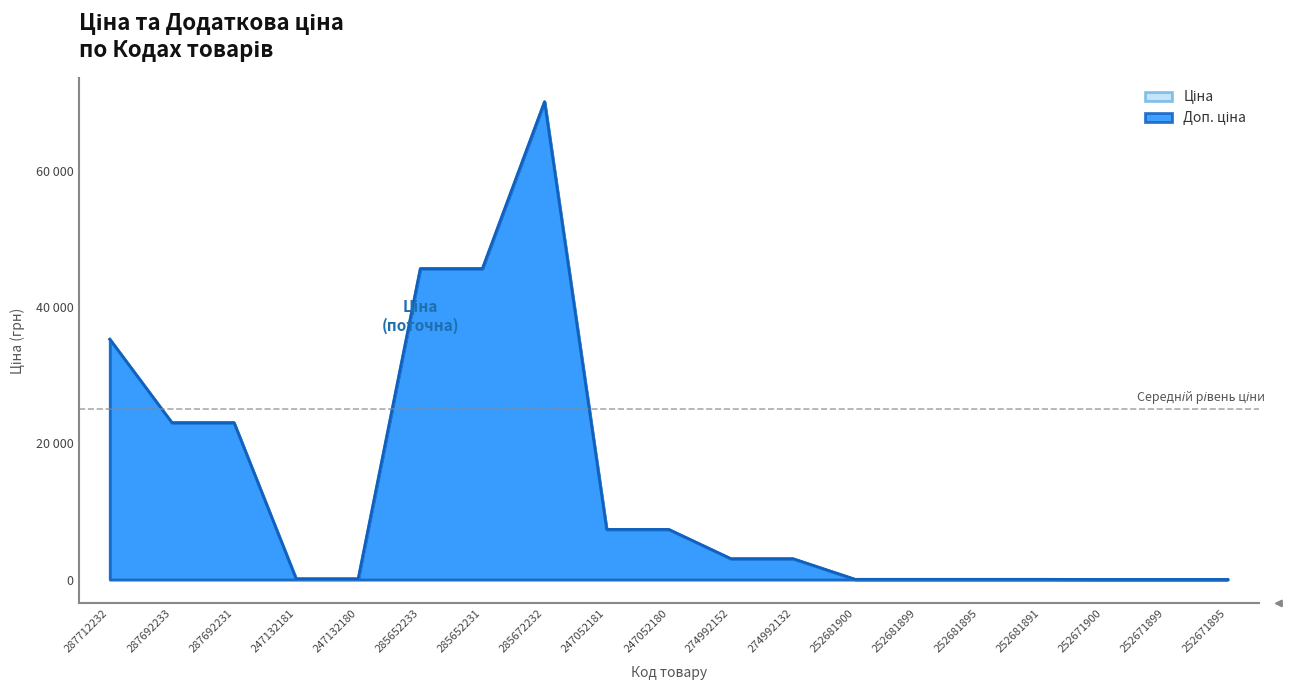

At which label does Ціна first exceed 3059?

287712232